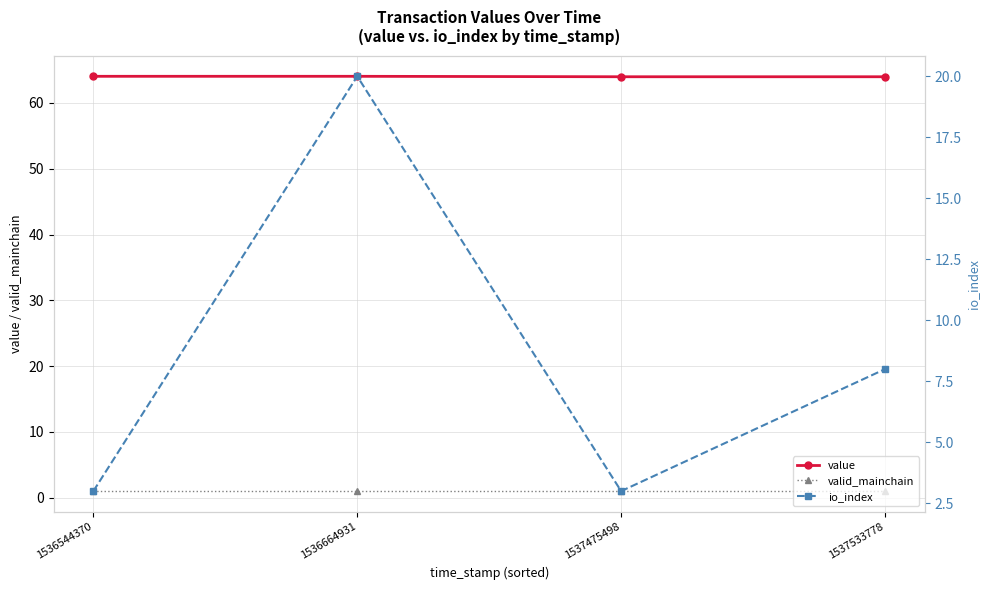

Rank the series by their maximum value, from lowest to highest.

valid_mainchain, io_index, value